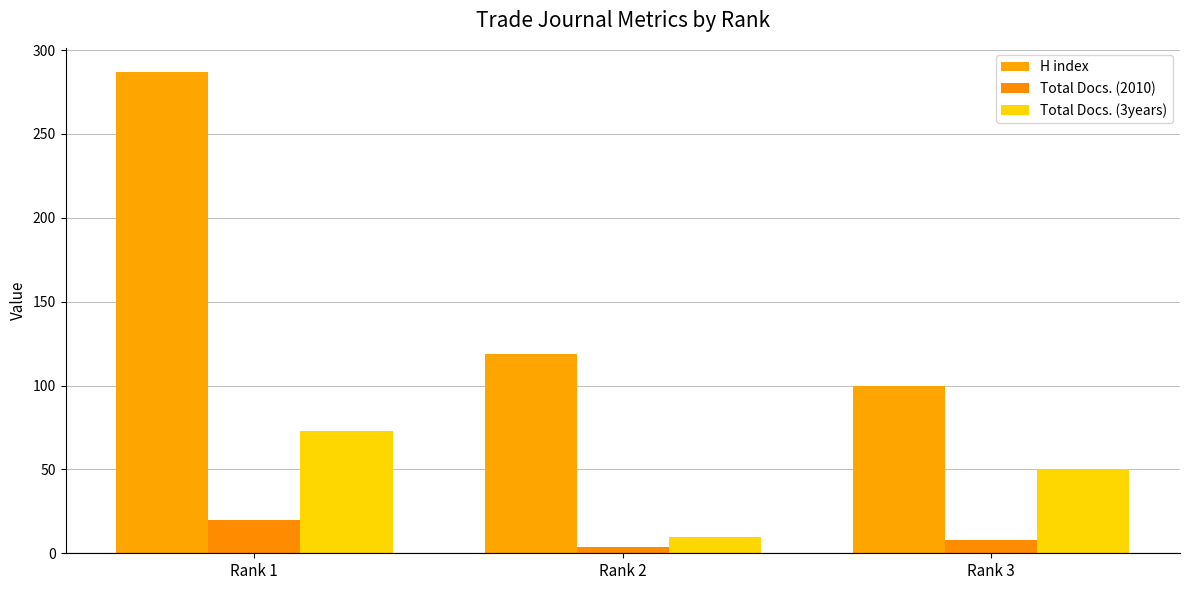

What are all the series names shown in the legend?

H index, Total Docs. (2010), Total Docs. (3years)